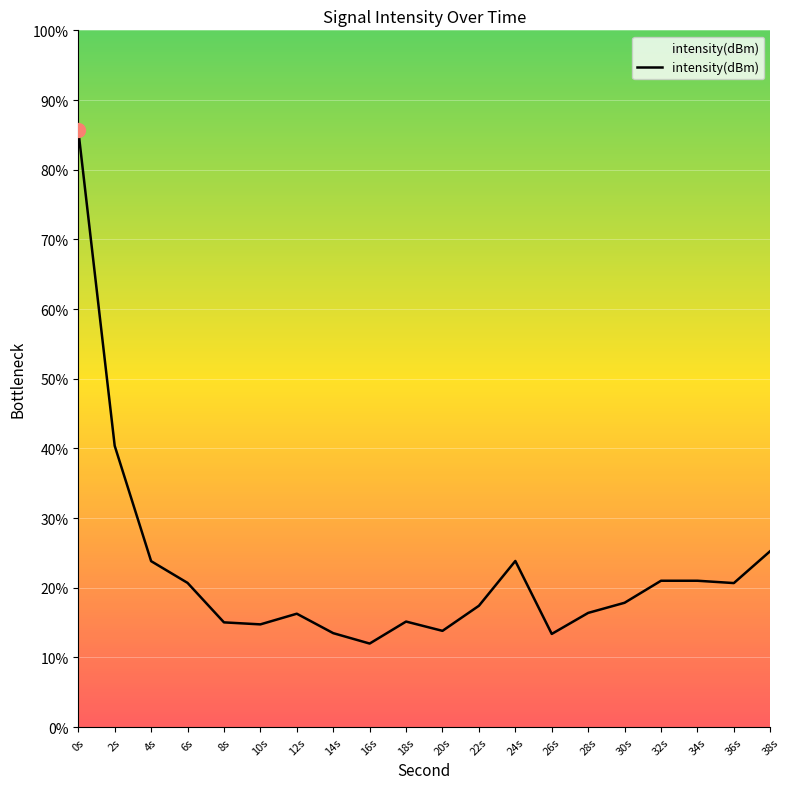

At which category does the data reach its first local valley?

10s